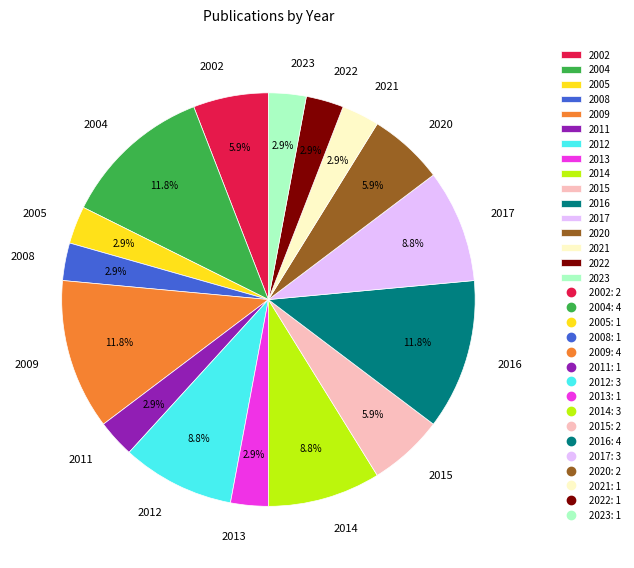

Is 2020 the majority of the pie?

No